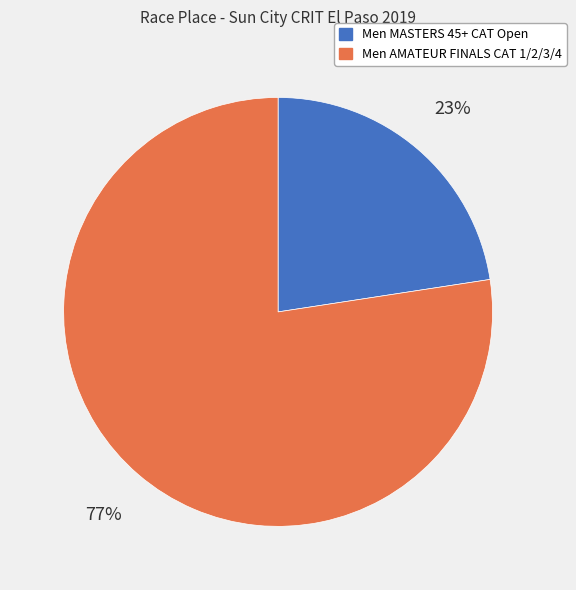

What is the ratio of the value at Men MASTERS 45+ CAT Open to the value at Men AMATEUR FINALS CAT 1/2/3/4?

0.3